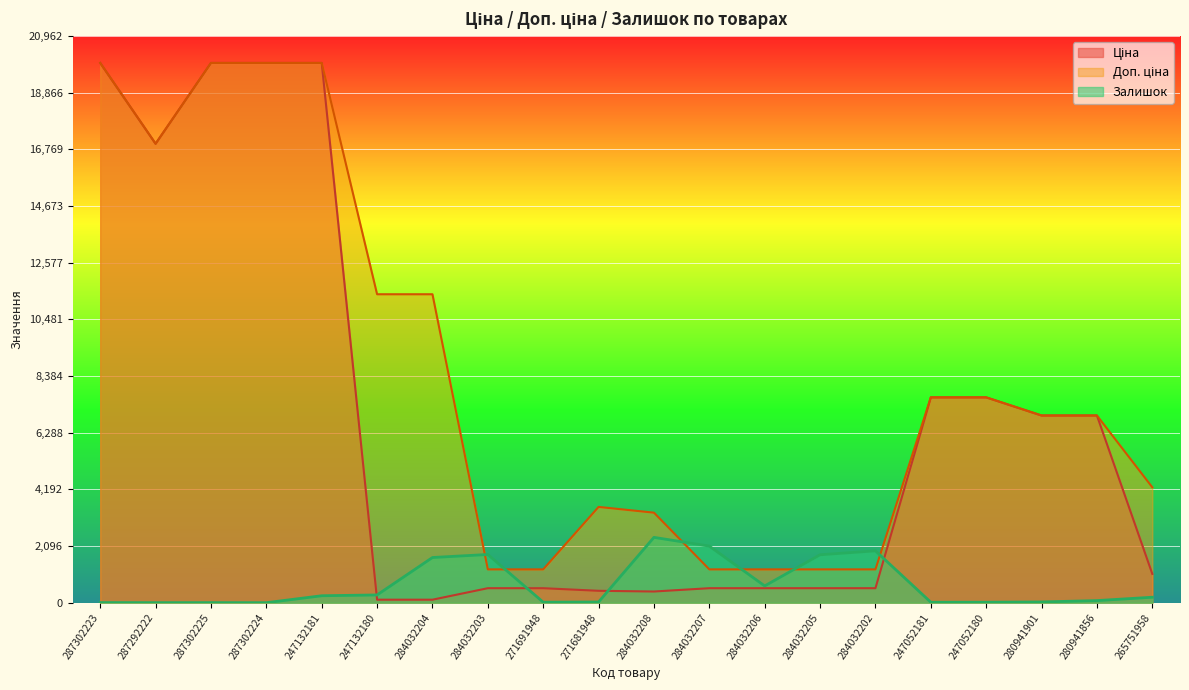

Which series has the widest spread of values?

Ціна